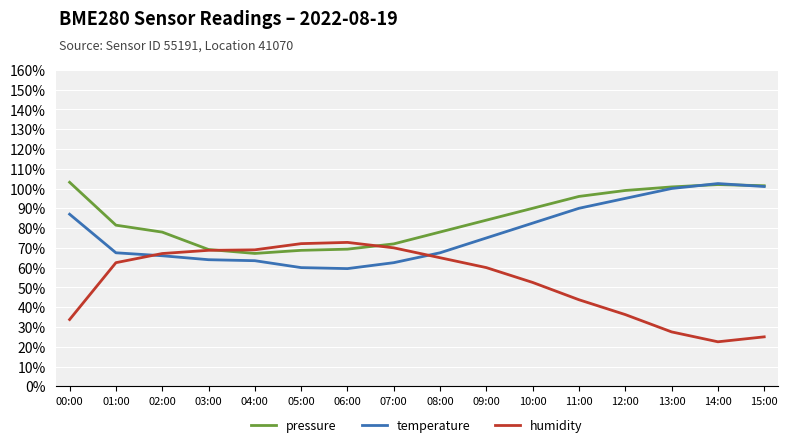

True or false: pressure has more than 2 points higher than both neighbors.

False